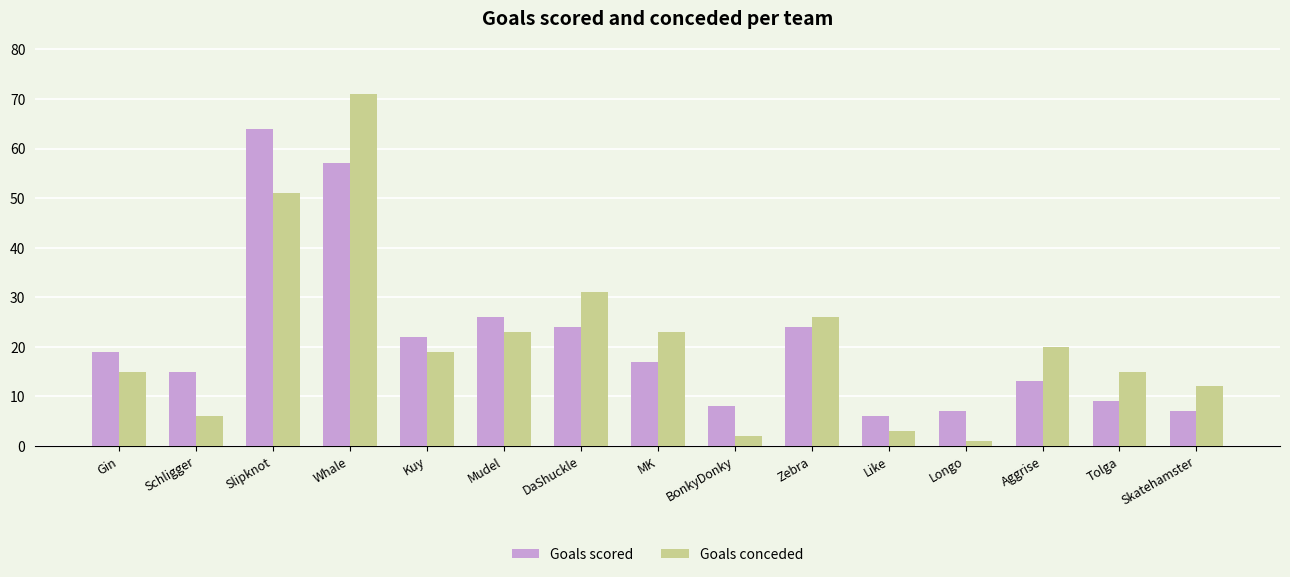

Reading left to right, list all the values displayed in this chart.

Goals scored: Gin=19	Schligger=15	Slipknot=64	Whale=57	Kuy=22	Mudel=26	DaShuckle=24	MK=17	BonkyDonky=8	Zebra=24	Like=6	Longo=7	Aggrise=13	Tolga=9	Skatehamster=7
Goals conceded: Gin=15	Schligger=6	Slipknot=51	Whale=71	Kuy=19	Mudel=23	DaShuckle=31	MK=23	BonkyDonky=2	Zebra=26	Like=3	Longo=1	Aggrise=20	Tolga=15	Skatehamster=12